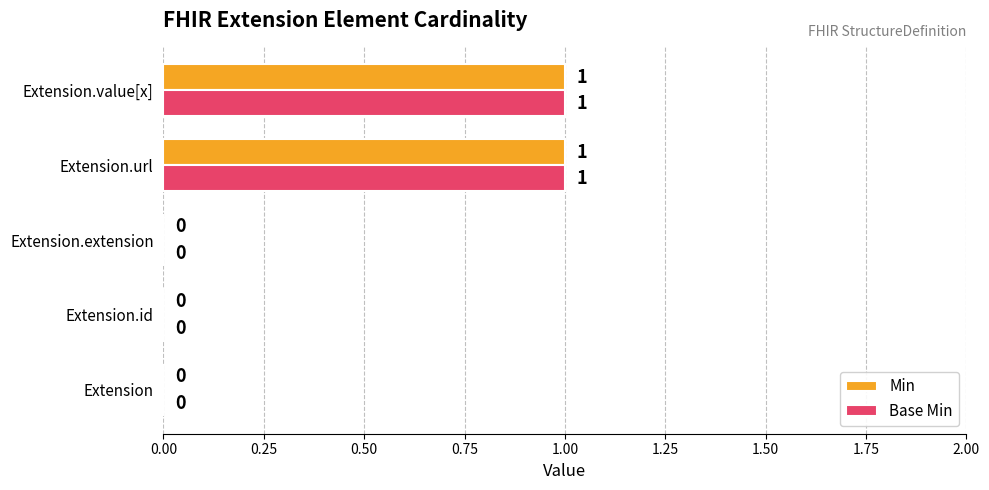

How many Min values are between 0 and 1?

5